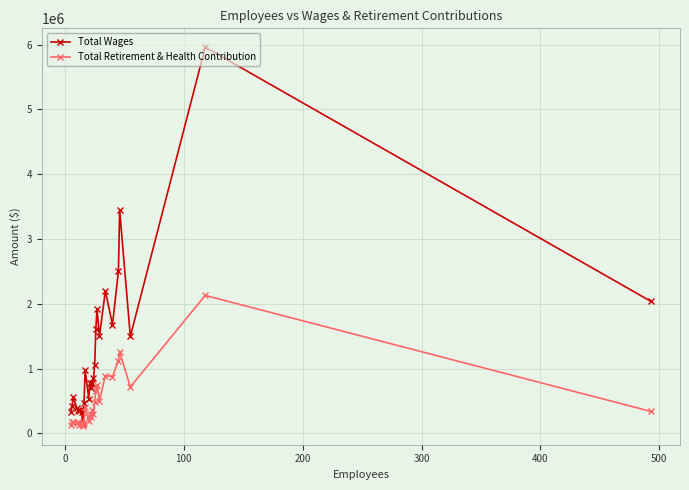

What is the minimum value for Total Wages?

148915